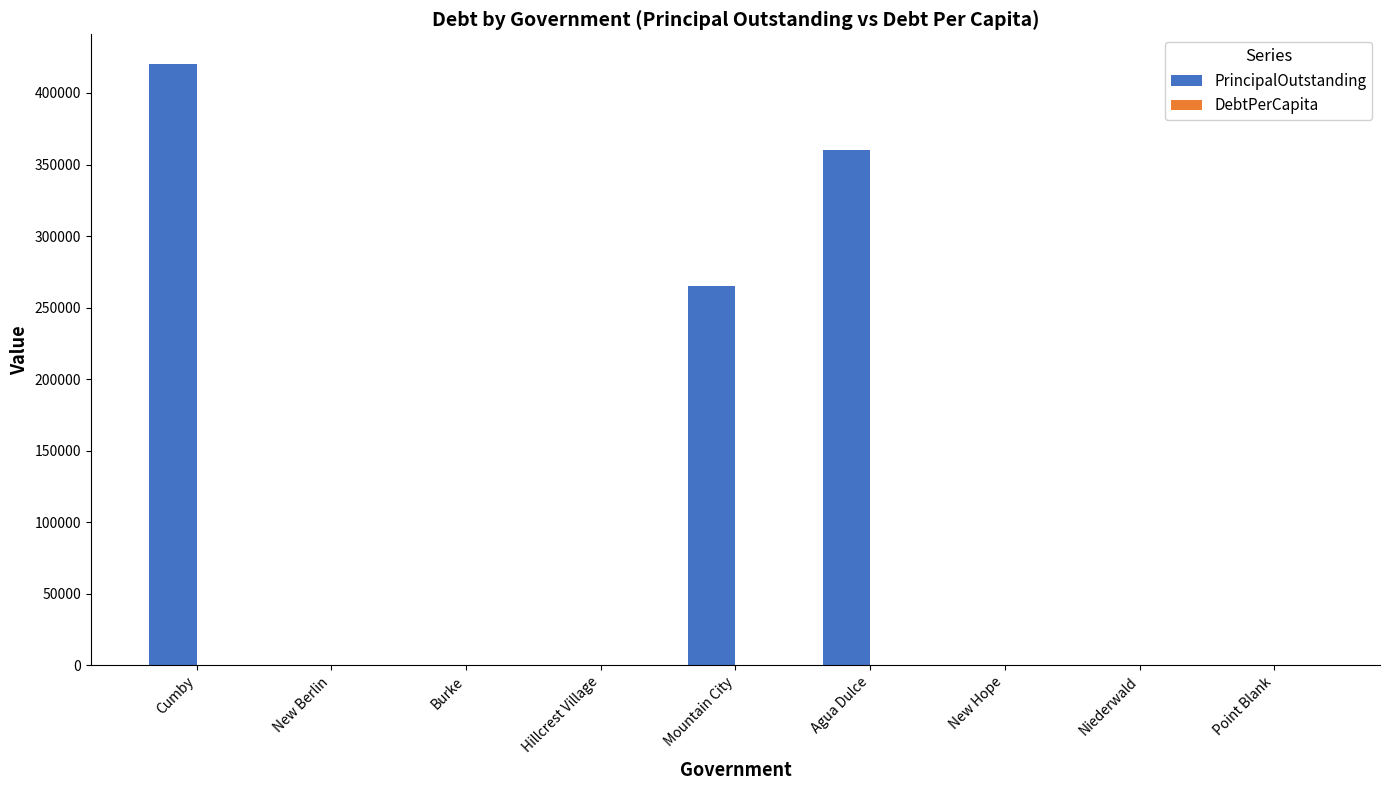

What is the sum of all PrincipalOutstanding values?

1045000.0